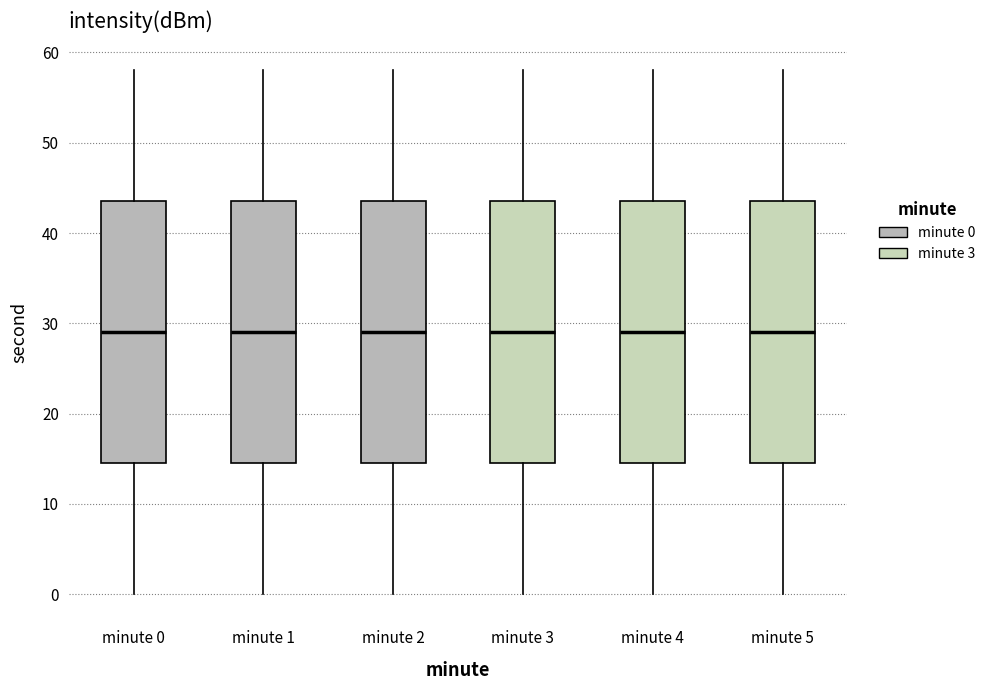

Reading left to right, transcribe this box plot: for each box, give where its median line is, the range the box spans, and where its two whiskers end, as read against the y-axis. The values are not printed on the chart, so give them approximately, as read against the axis.

minute 0: median 29, box 15 to 44, whiskers 0 to 58
minute 1: median 29, box 15 to 44, whiskers 0 to 58
minute 2: median 29, box 15 to 44, whiskers 0 to 58
minute 3: median 29, box 15 to 44, whiskers 0 to 58
minute 4: median 29, box 15 to 44, whiskers 0 to 58
minute 5: median 29, box 15 to 44, whiskers 0 to 58